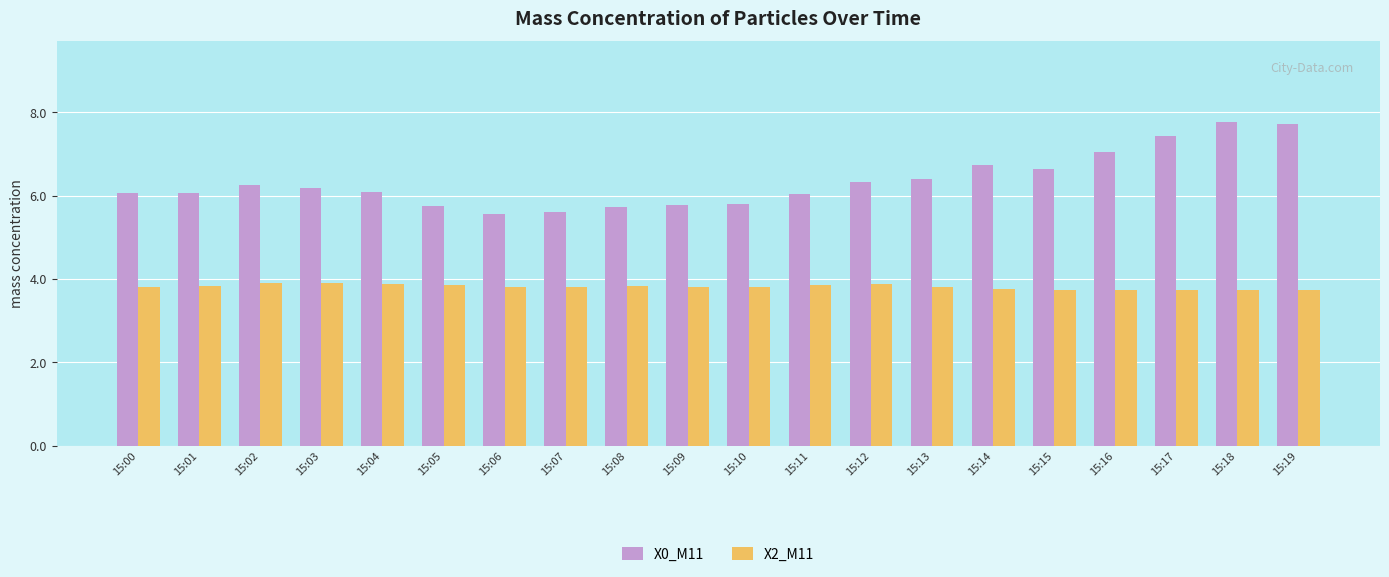

What is the sum of all X2_M11 values?

76.3